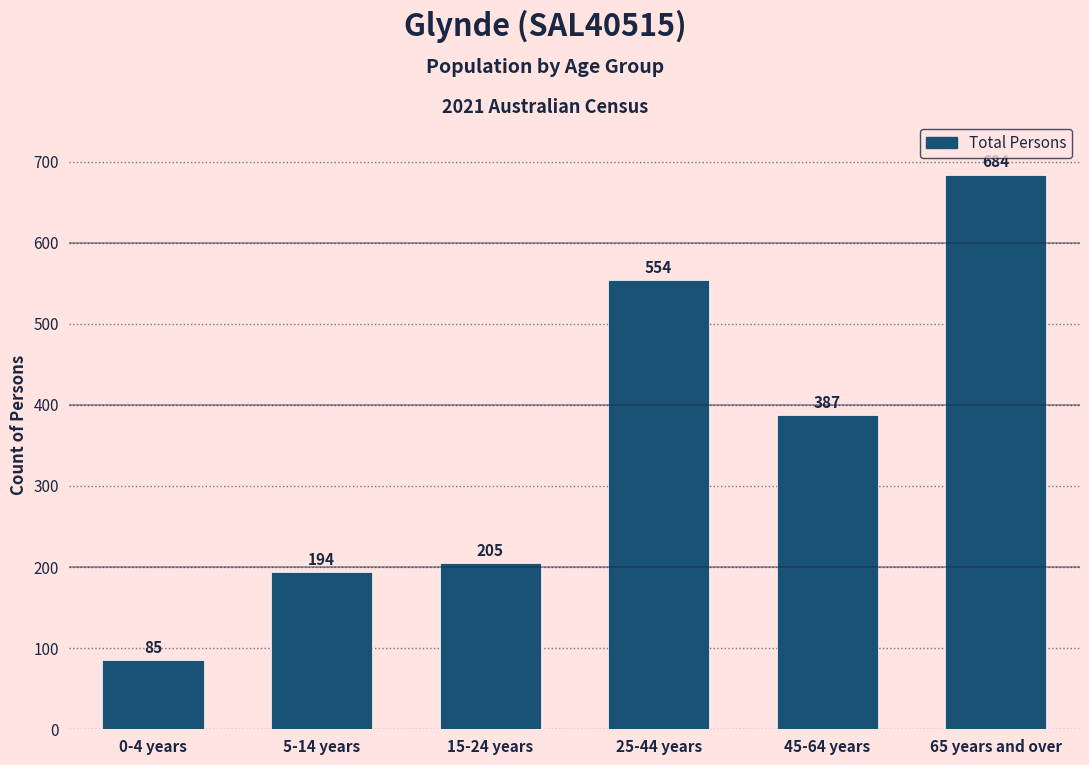

Reading left to right, transcribe all the data shown in this chart.

85	194	205	554	387	684